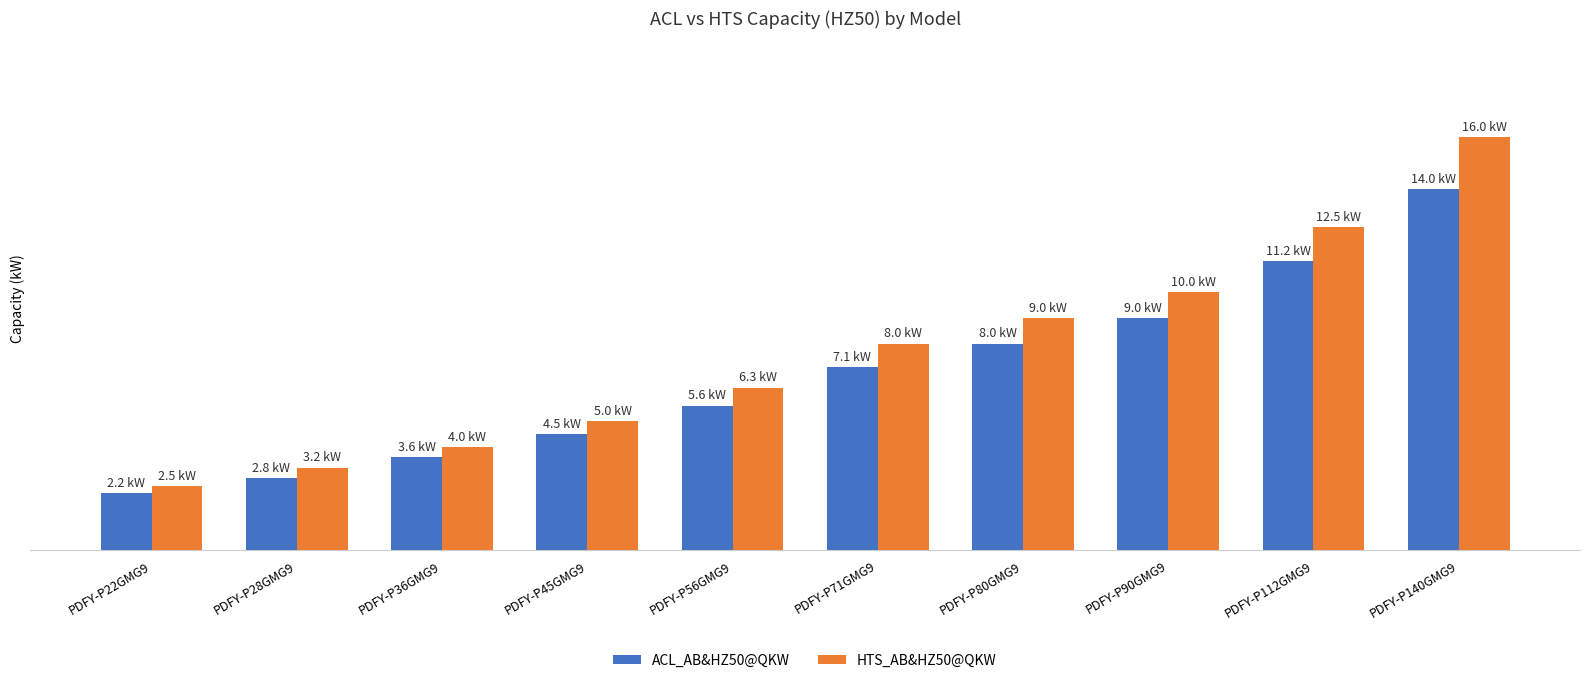

What are all the series names shown in the legend?

ACL_AB&HZ50@QKW, HTS_AB&HZ50@QKW